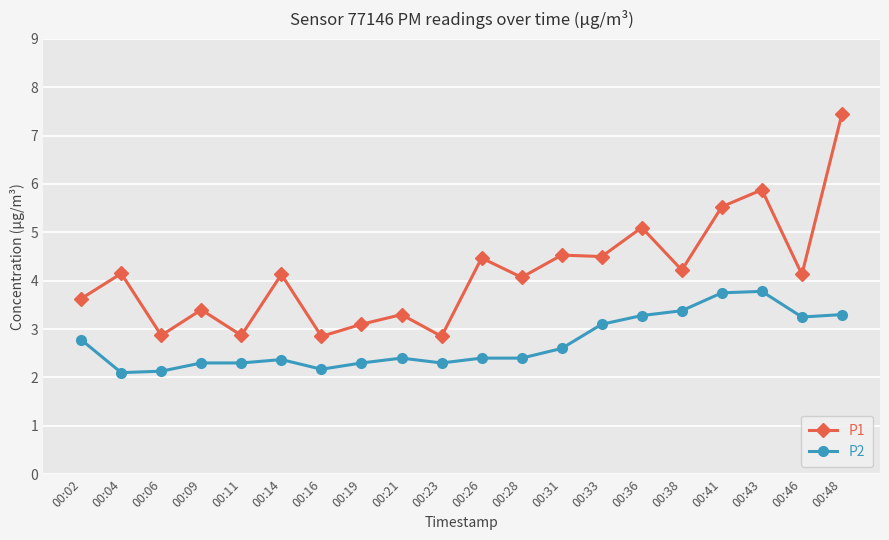

Which label corresponds to the largest value in the chart?

00:48